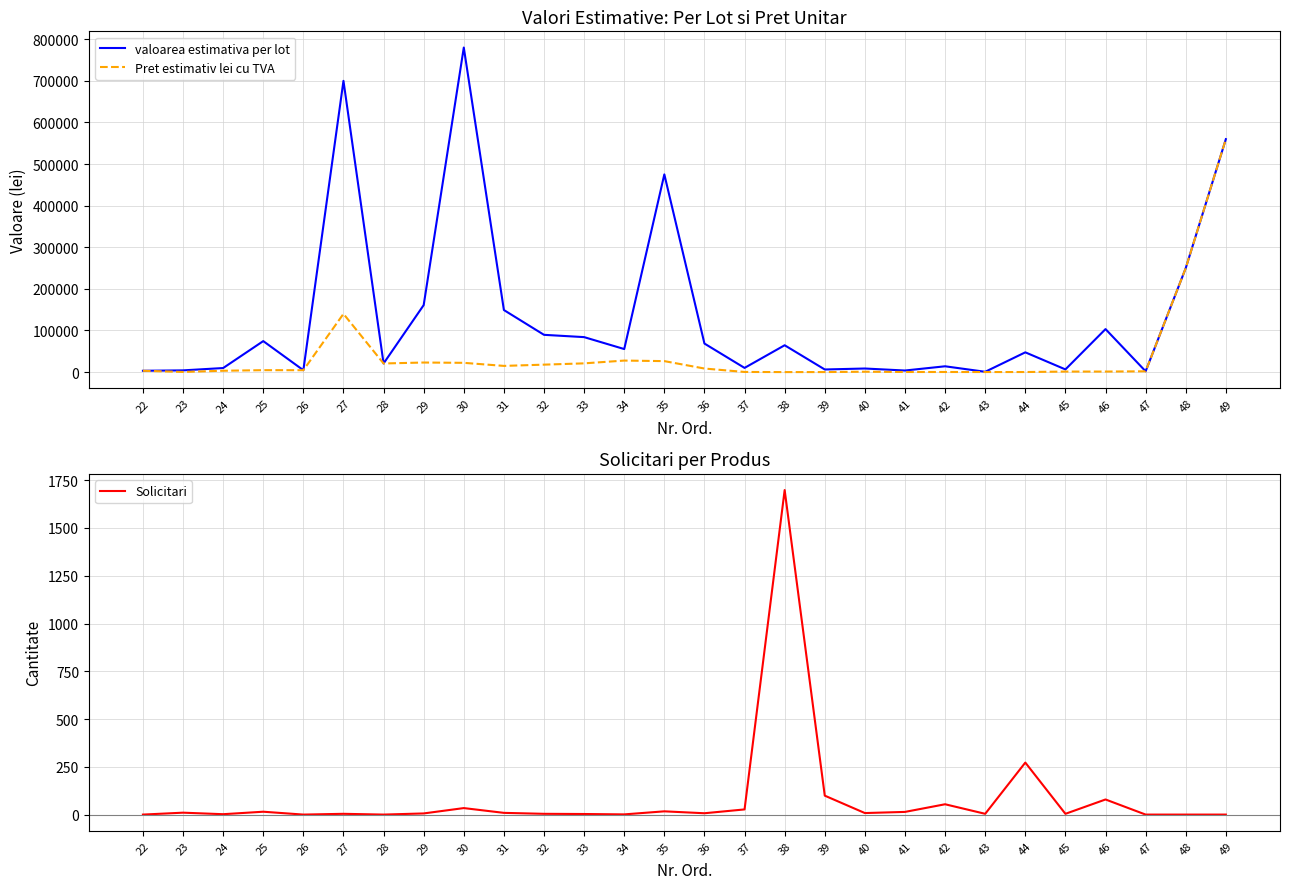

Which label corresponds to the largest value in the chart?

30